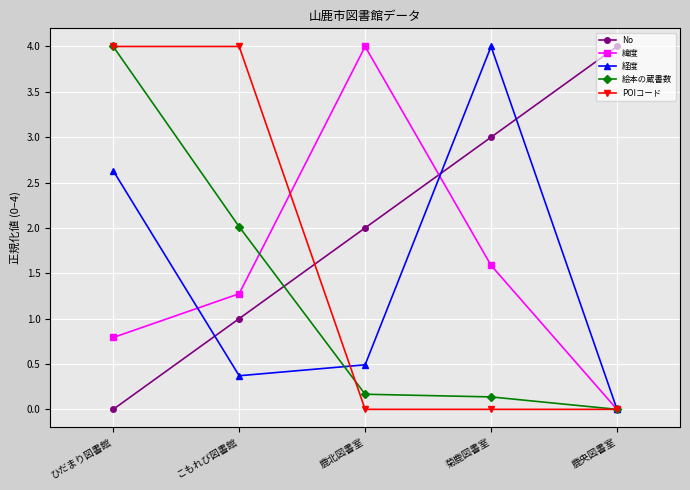

What is the sum of the 絵本の蔵書数 values at 鹿央図書室 and こもれび図書館?

2.0